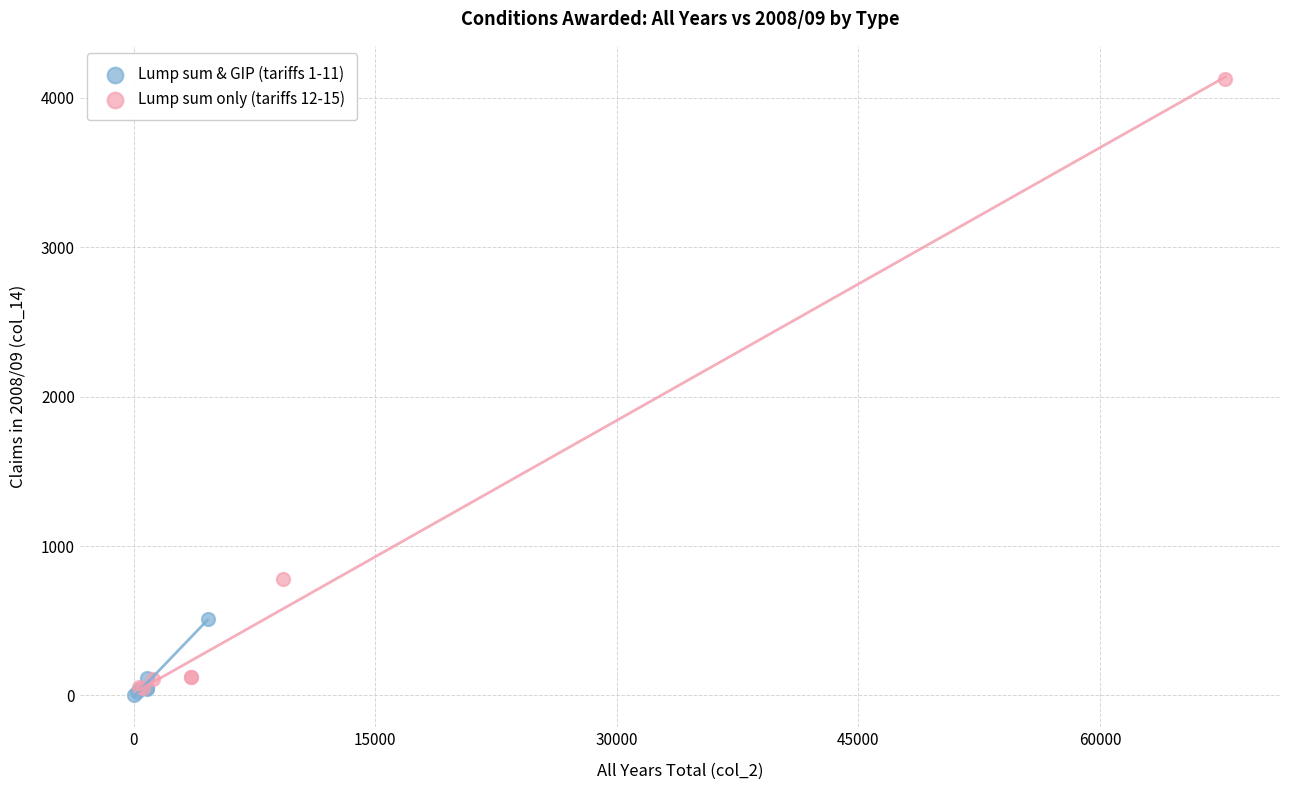

What are all the series names shown in the legend?

Lump sum & GIP (tariffs 1-11), Lump sum only (tariffs 12-15)